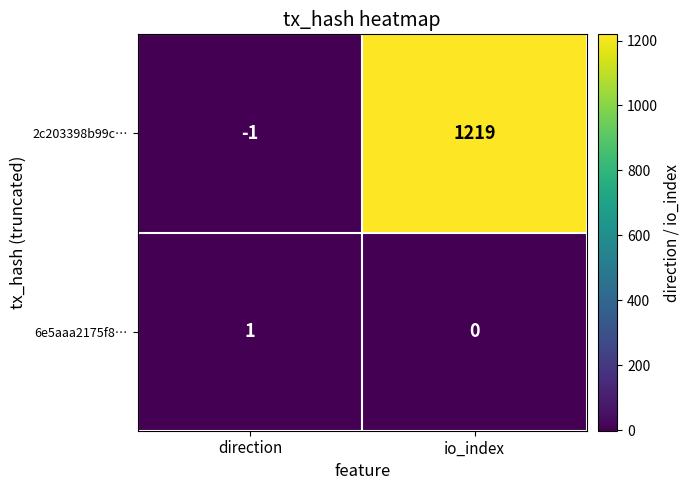

Reading left to right, extract all data points from this chart.

2c203398b99c…: direction=-1	io_index=1219
6e5aaa2175f8…: direction=1	io_index=0